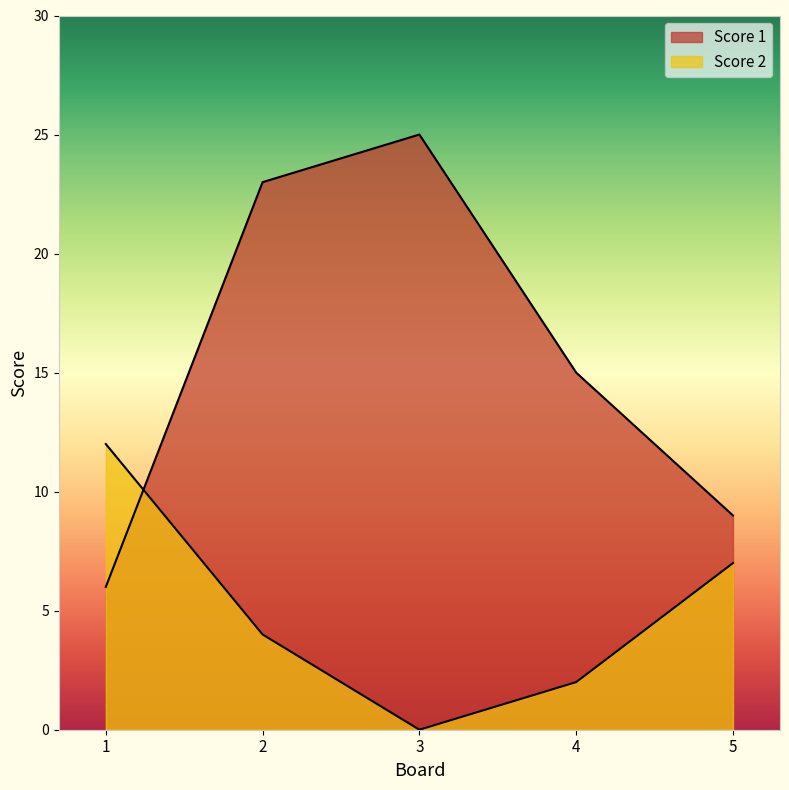

What is the sum of the Score 2 values at 3 and 2?

4